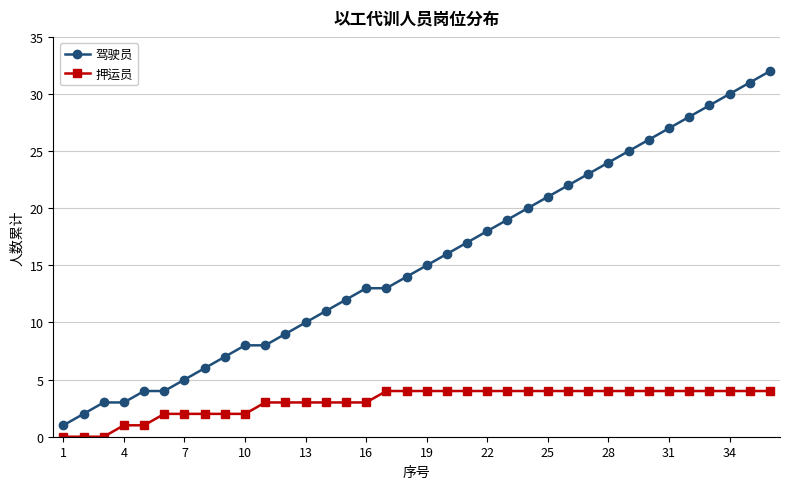

Rank the series by their average value, from lowest to highest.

押运员, 驾驶员